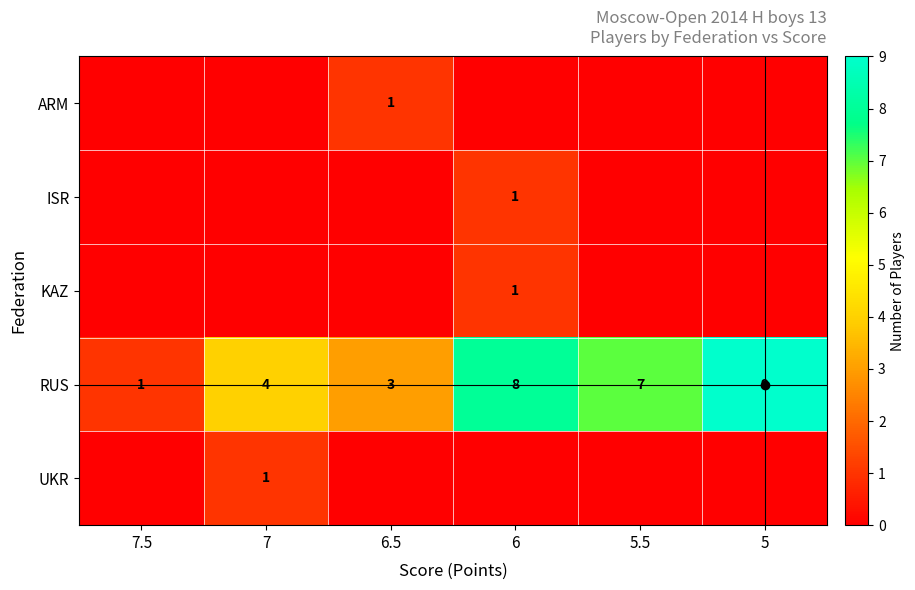

What is the average value of the RUS series?

5